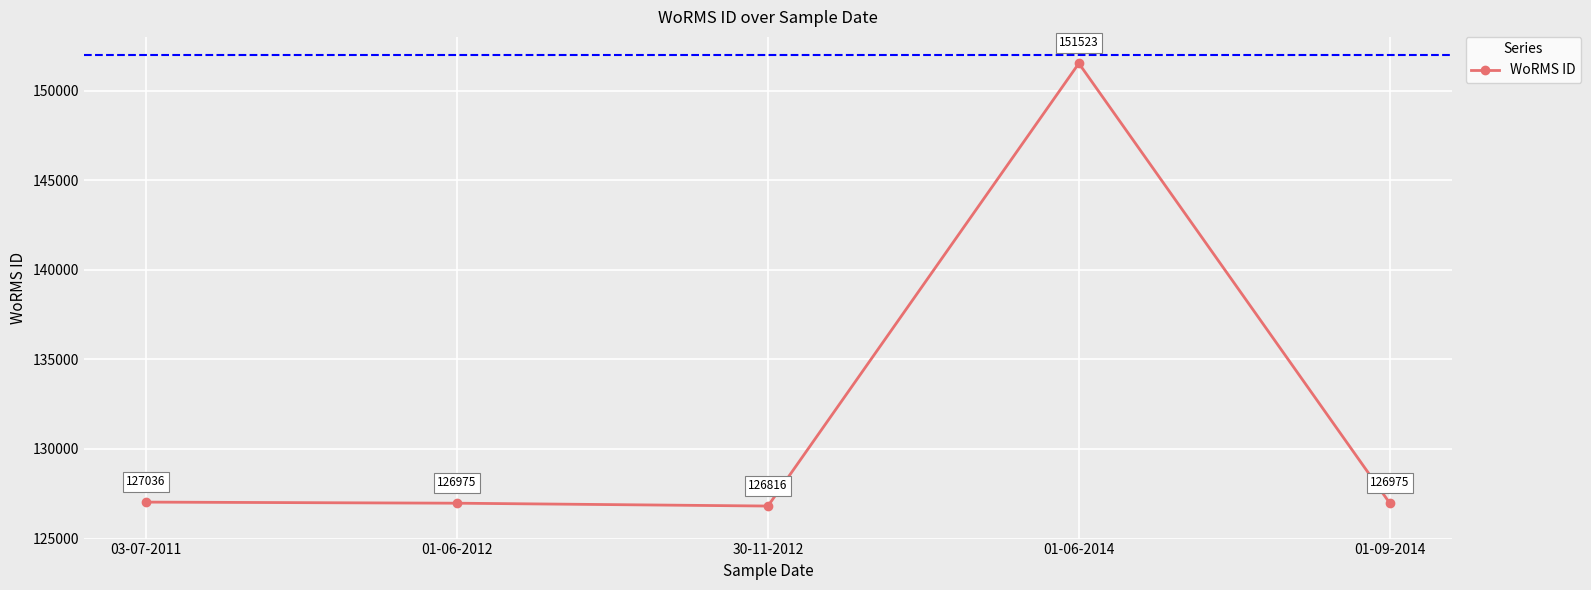

How many data points are less than 126975?

1